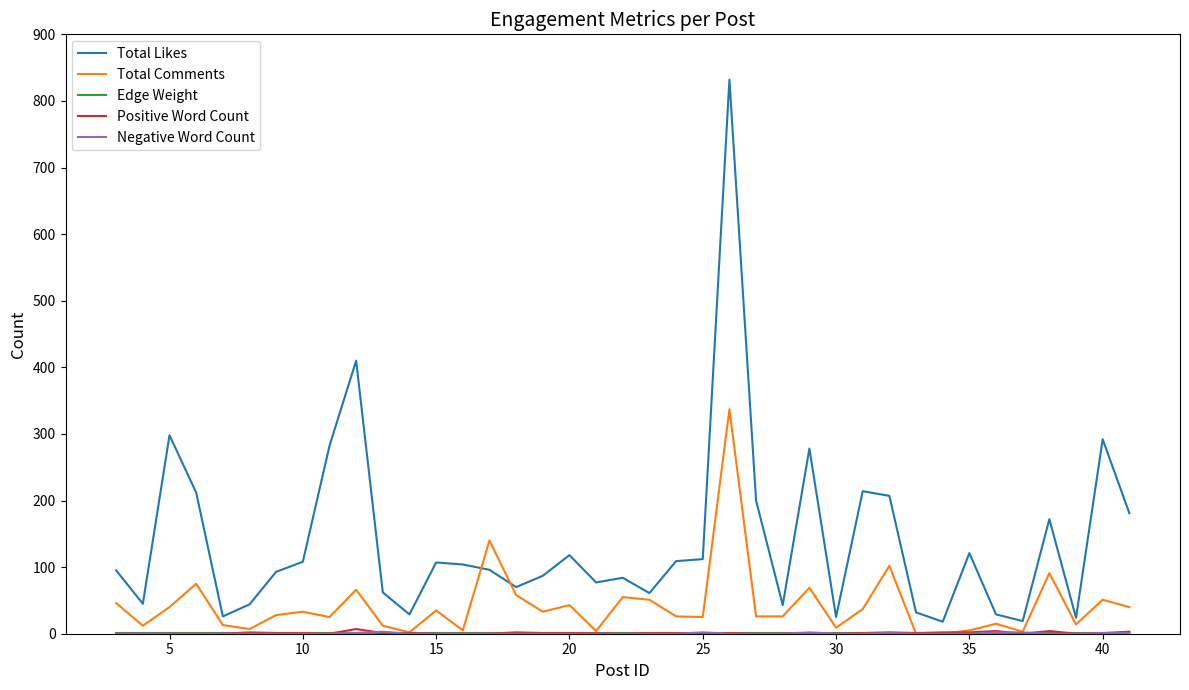

Which series has the widest spread of values?

Total Likes